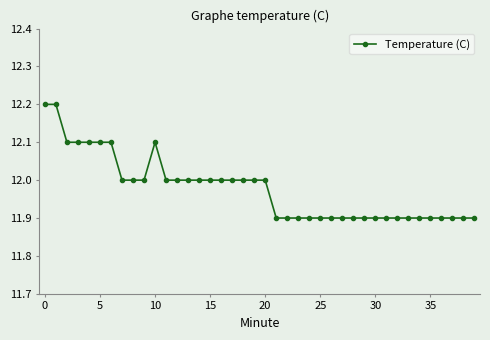

What is the greatest value displayed?

12.2